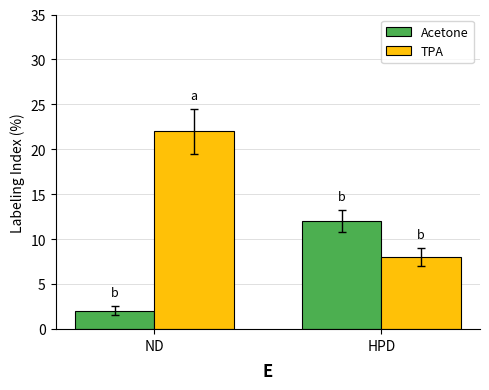

Read the TPA value at ND, to the nearest 5.

20